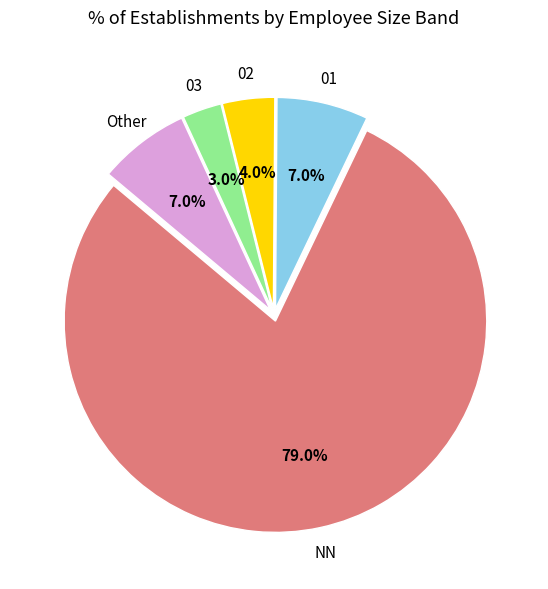

How many slices are in this pie chart?

5